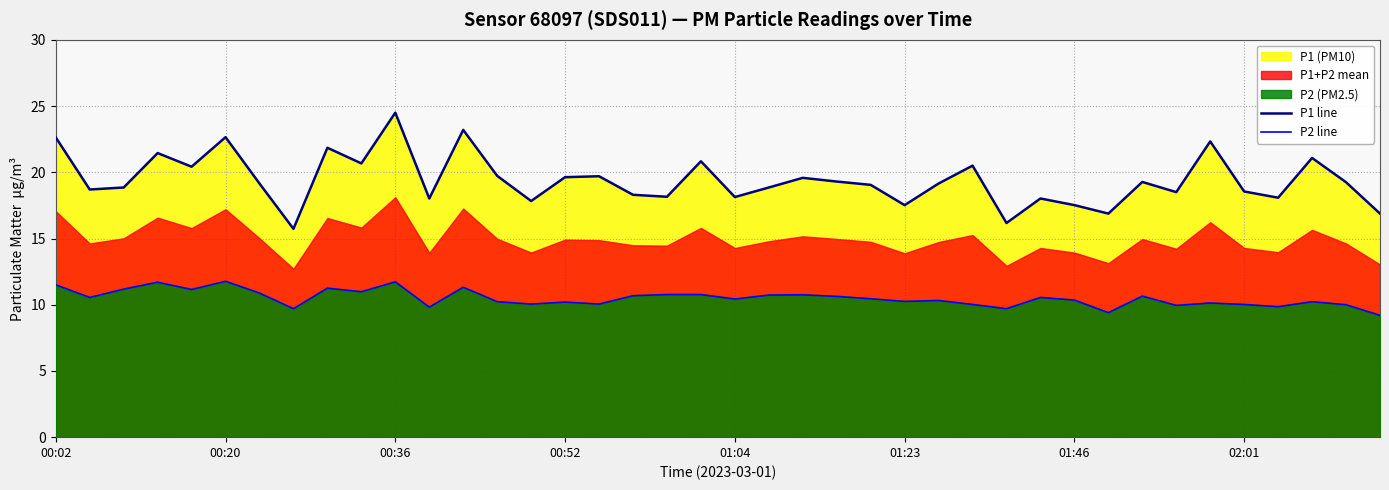

The P2 line series shows 10.4 at 01:04. True or false?

True